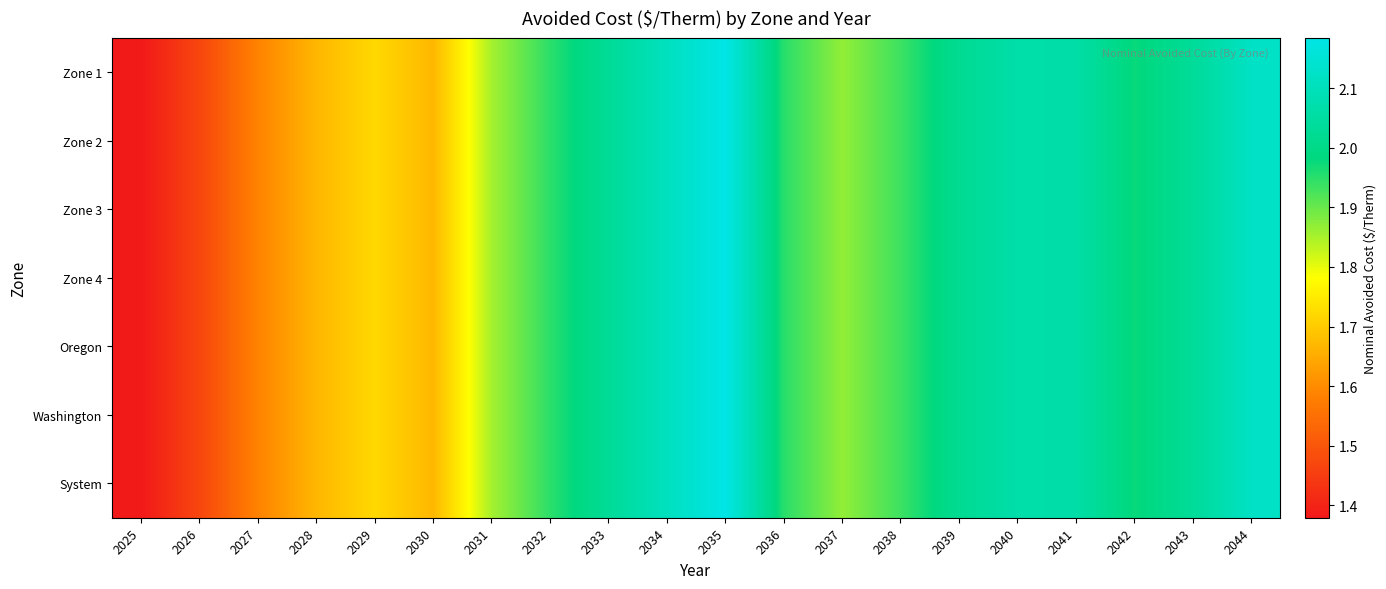

Which series has the widest spread of values?

Zone 1